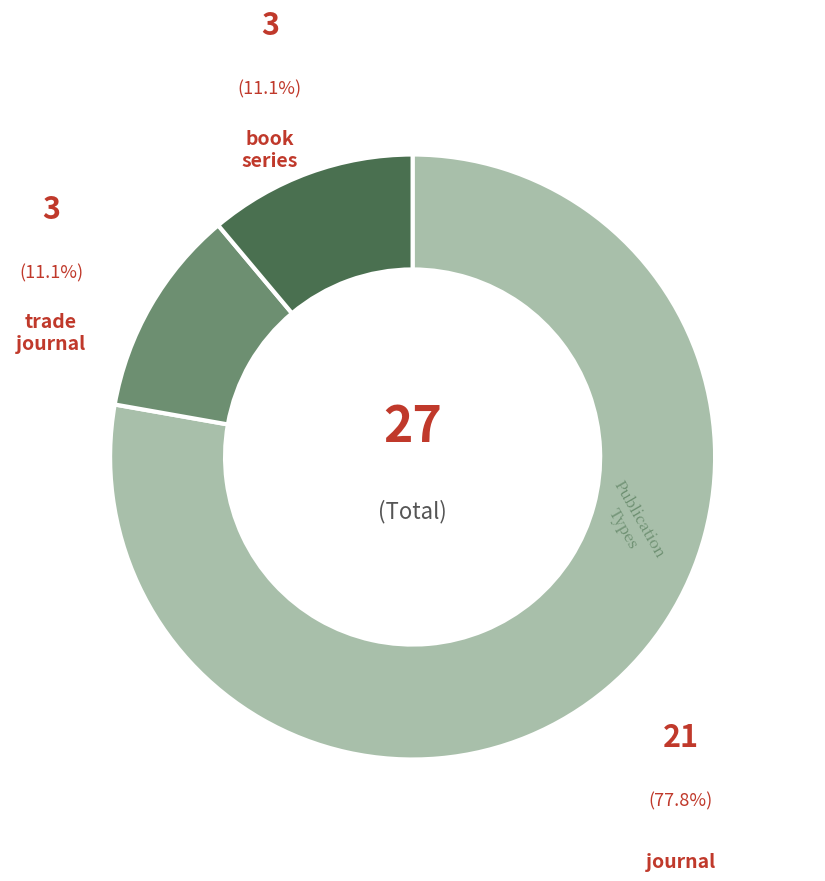

Does any single category account for the majority?

Yes